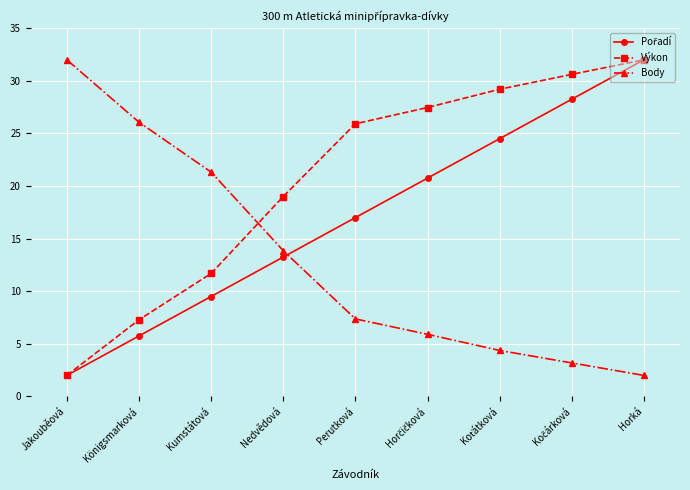

Where is Výkon nearest to the value 17?

Nedvědová